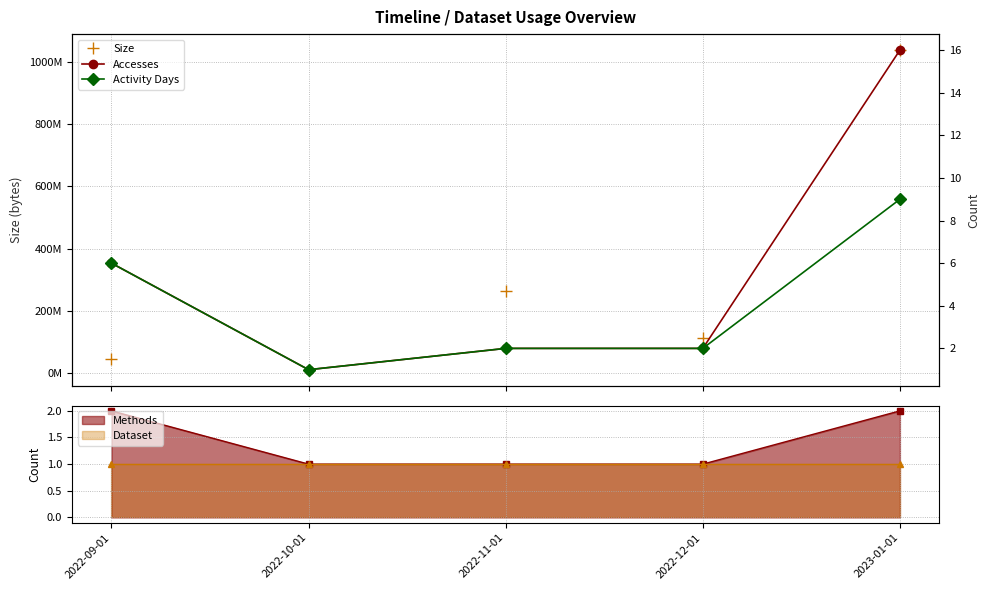

What is the maximum value for Size?

1038104465